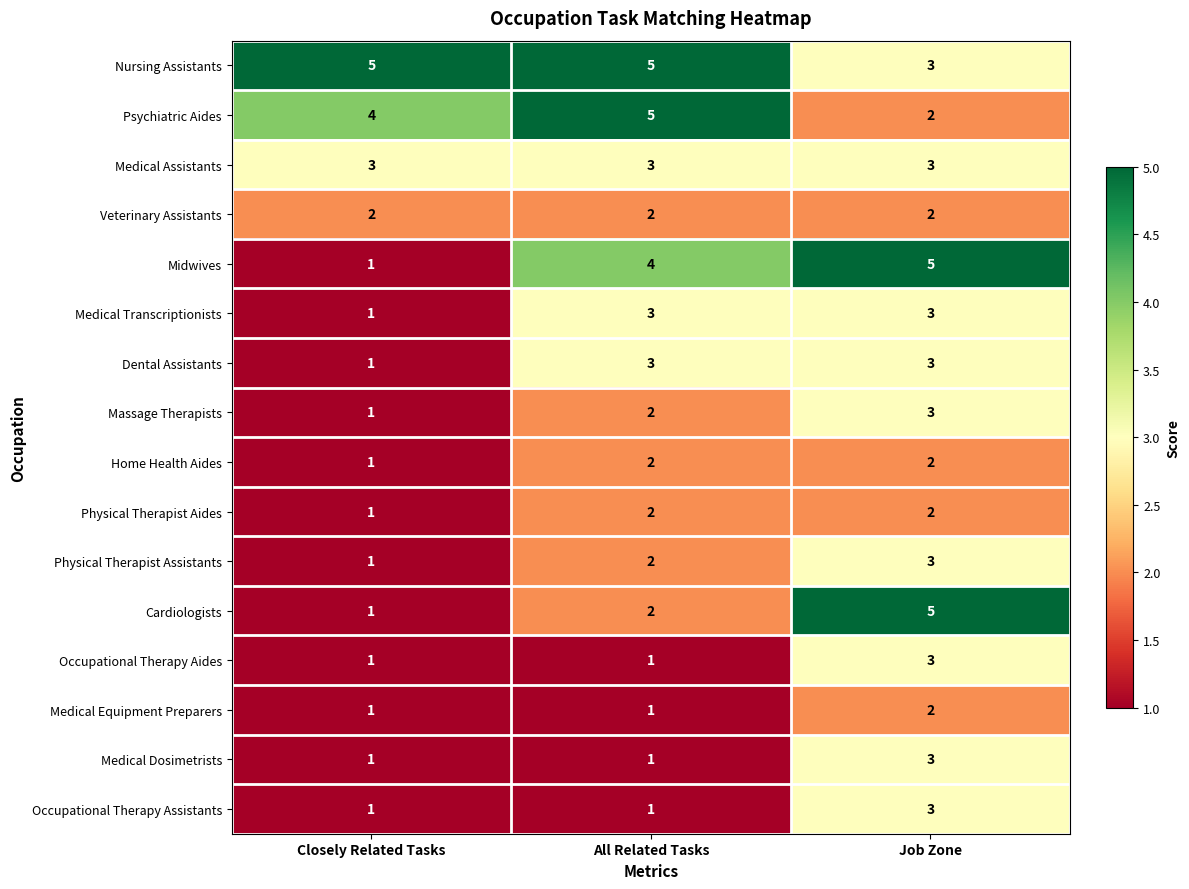

Rank the categories by Midwives value from lowest to highest.

Closely Related Tasks, All Related Tasks, Job Zone